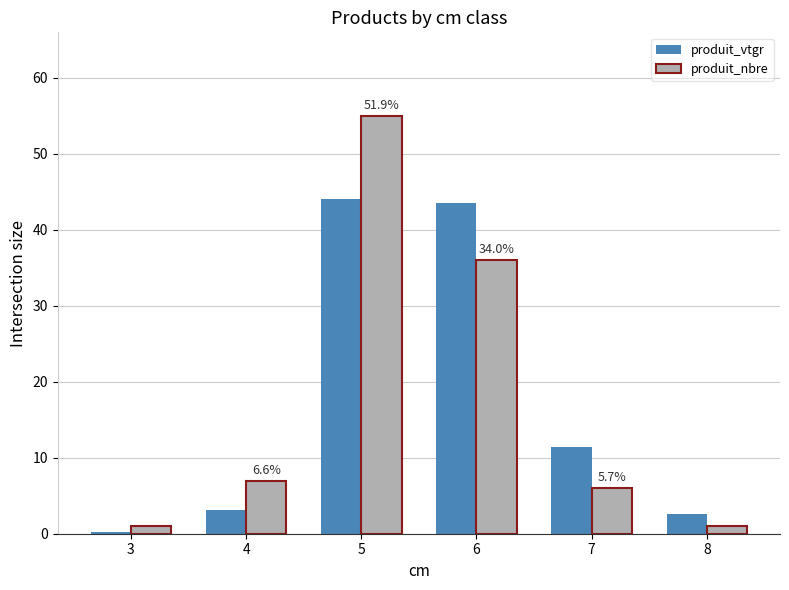

Between 3 and 4, which series saw the biggest shift?

produit_nbre